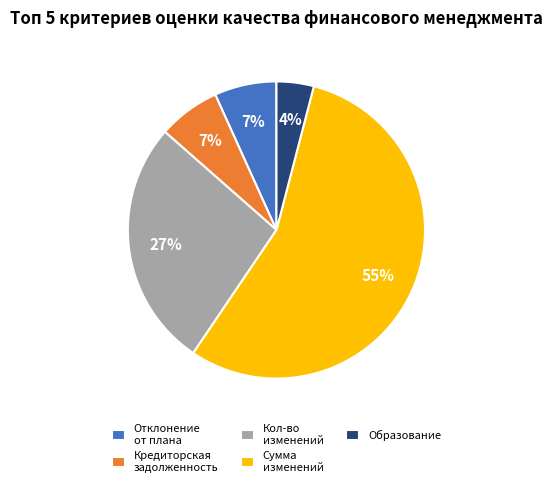

Do Образование and Кредиторская задолженность together represent more than half of the pie?

No